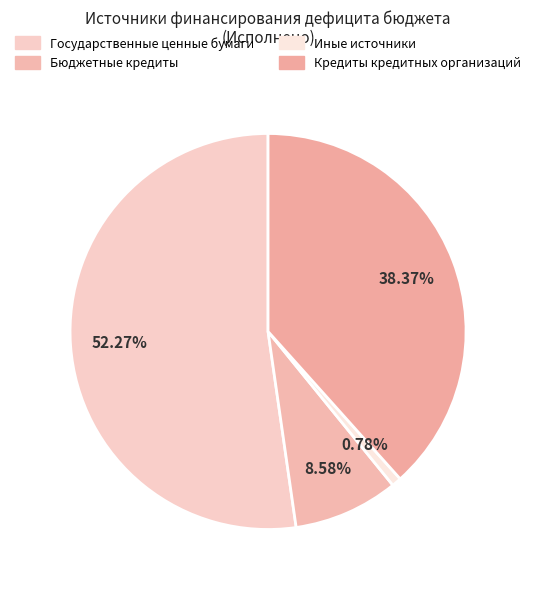

How many segments does this pie chart have?

4